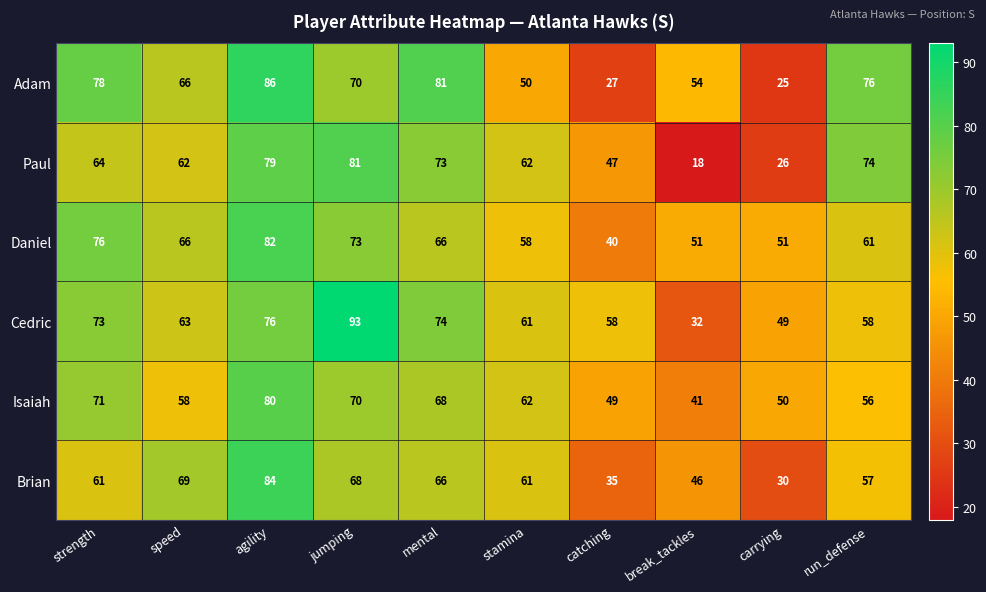

What is the difference between the Cedric values at strength and catching?

15